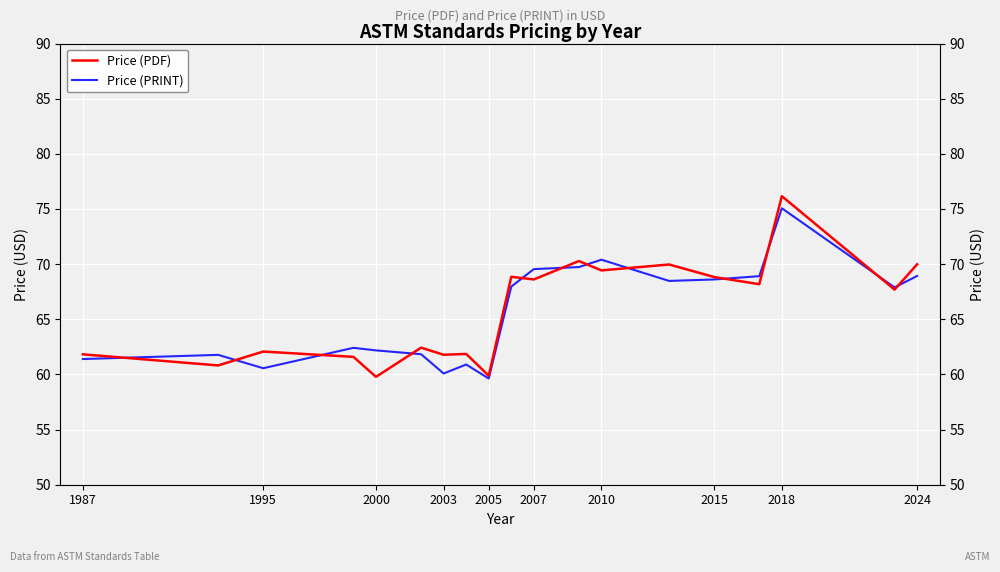

Reading left to right, what are all the values shown in this chart?

Price (PDF): 61.8	60.8	62.1	61.6	59.8	62.4	61.8	61.9	59.9	68.9	68.6	70.3	69.4	70.0	68.8	68.2	76.2	67.7	70.0
Price (PRINT): 61.4	61.8	60.6	62.4	62.2	61.8	60.1	60.9	59.6	68.0	69.5	69.7	70.4	68.5	68.6	68.9	75.1	67.9	68.9